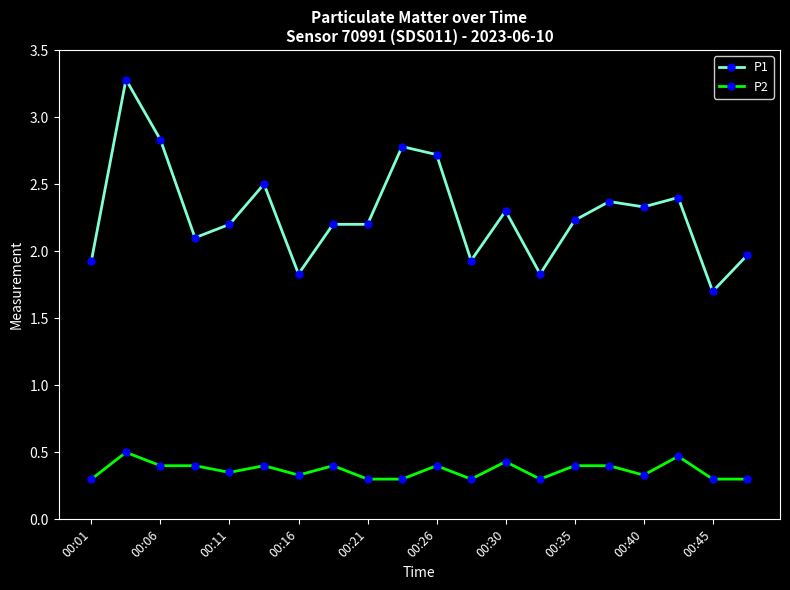

What is the average value of the P1 series?

2.3